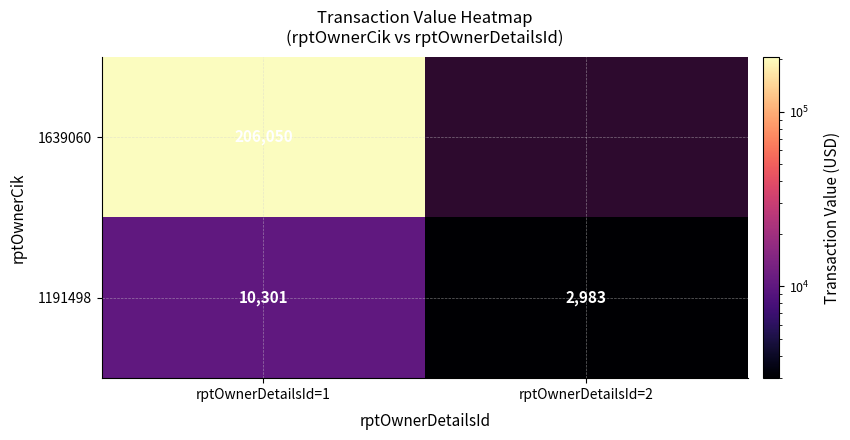

What is the difference between the 1191498 values at rptOwnerDetailsId=2 and rptOwnerDetailsId=1?

7318